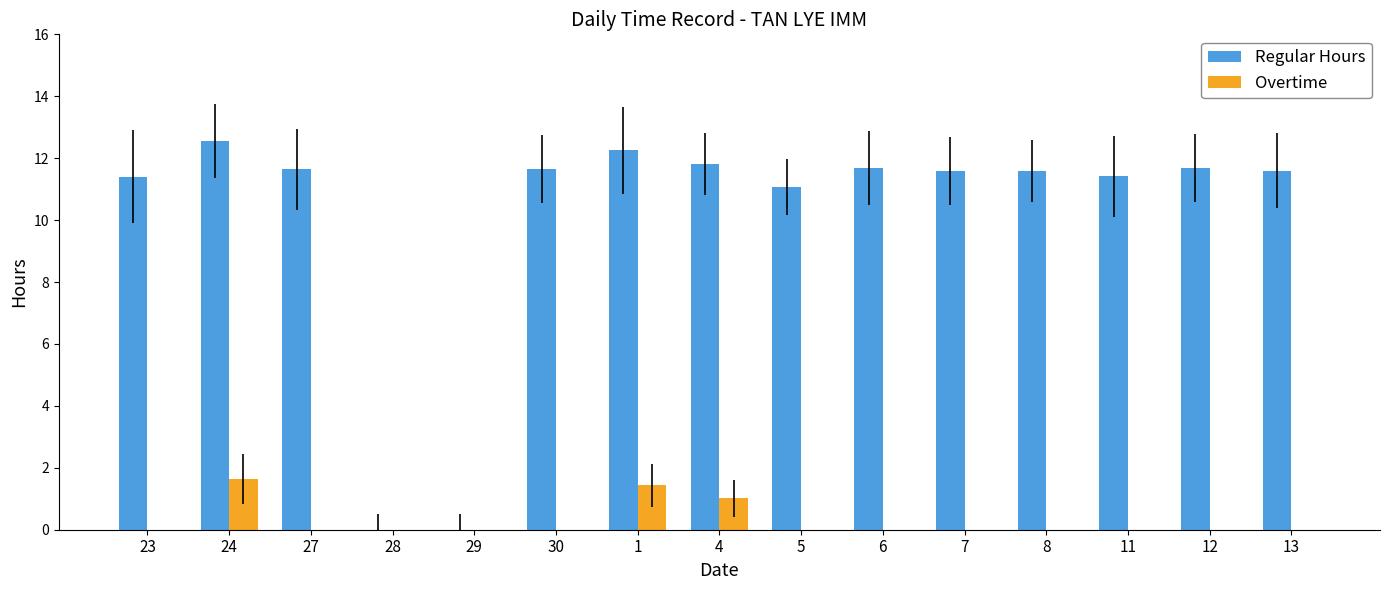

What is the greatest value displayed?

12.6